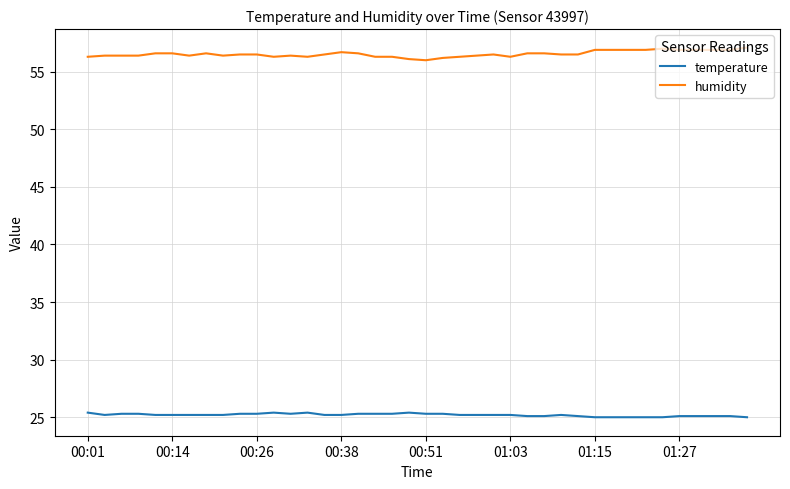

Which series has the largest range (max minus min)?

humidity